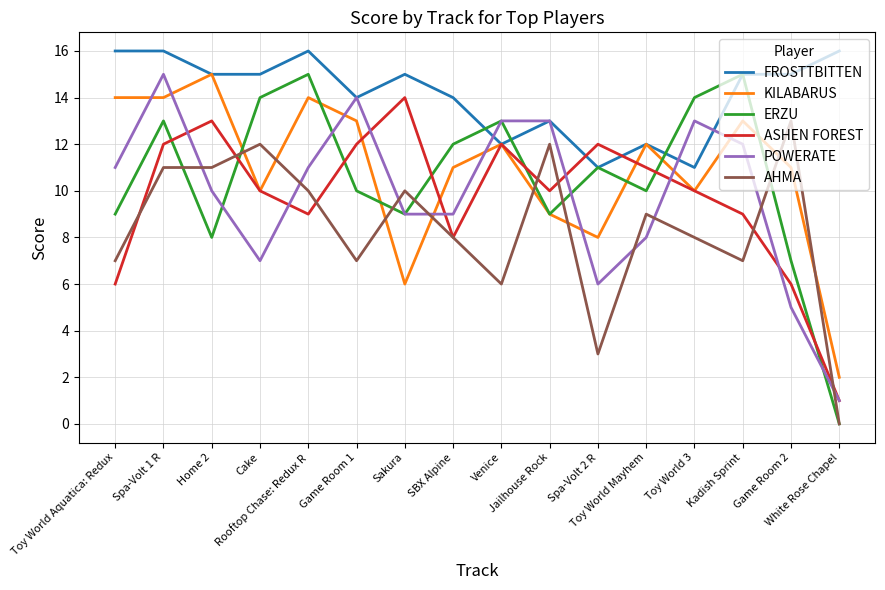

What is the sum of the ASHEN FOREST values at Spa-Volt 2 R and White Rose Chapel?

13